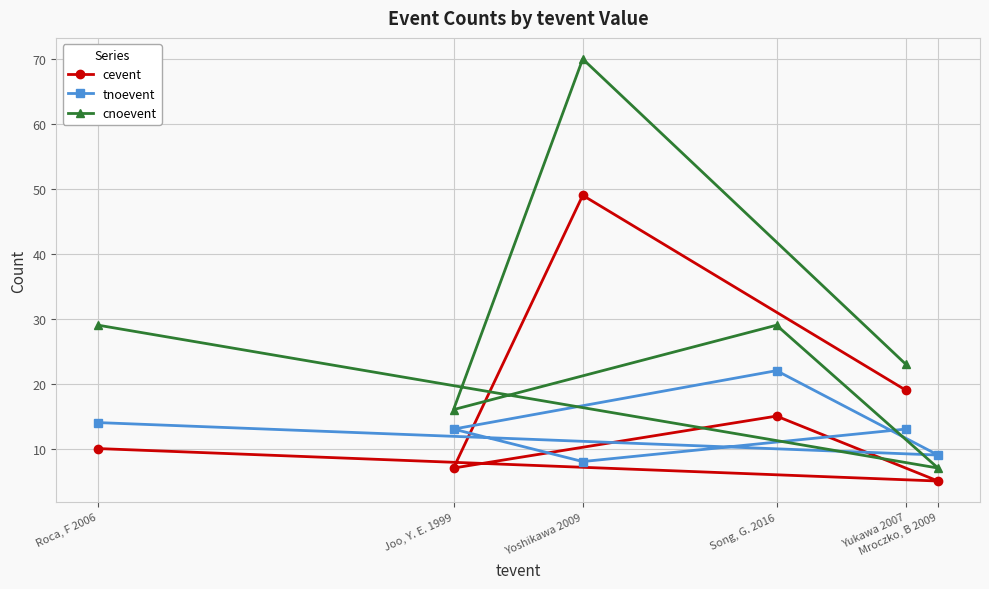

What are all the series names shown in the legend?

cevent, tnoevent, cnoevent